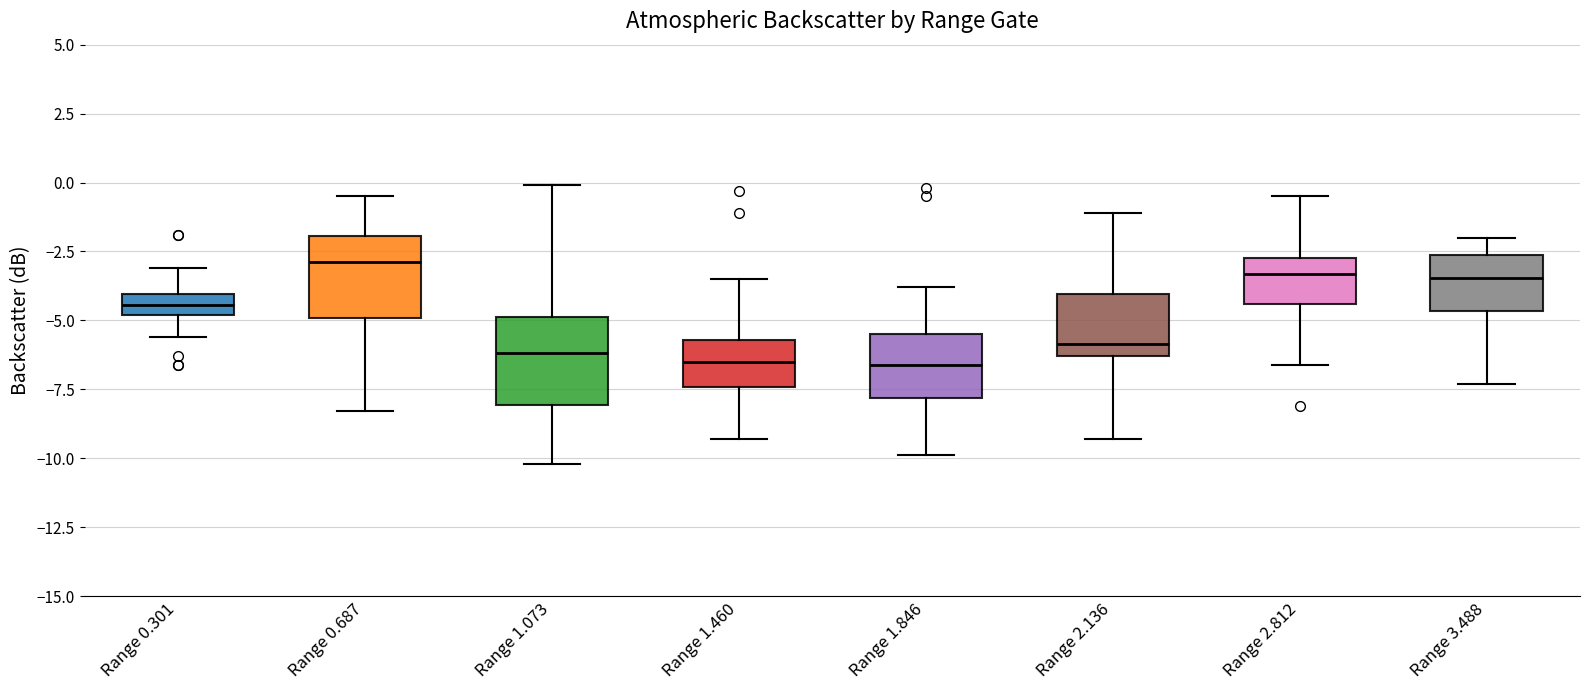

Where does the median line of the box for Range 0.687 sit on the y-axis? The values are not printed on the chart, so give them approximately, as read against the axis.

-3.0